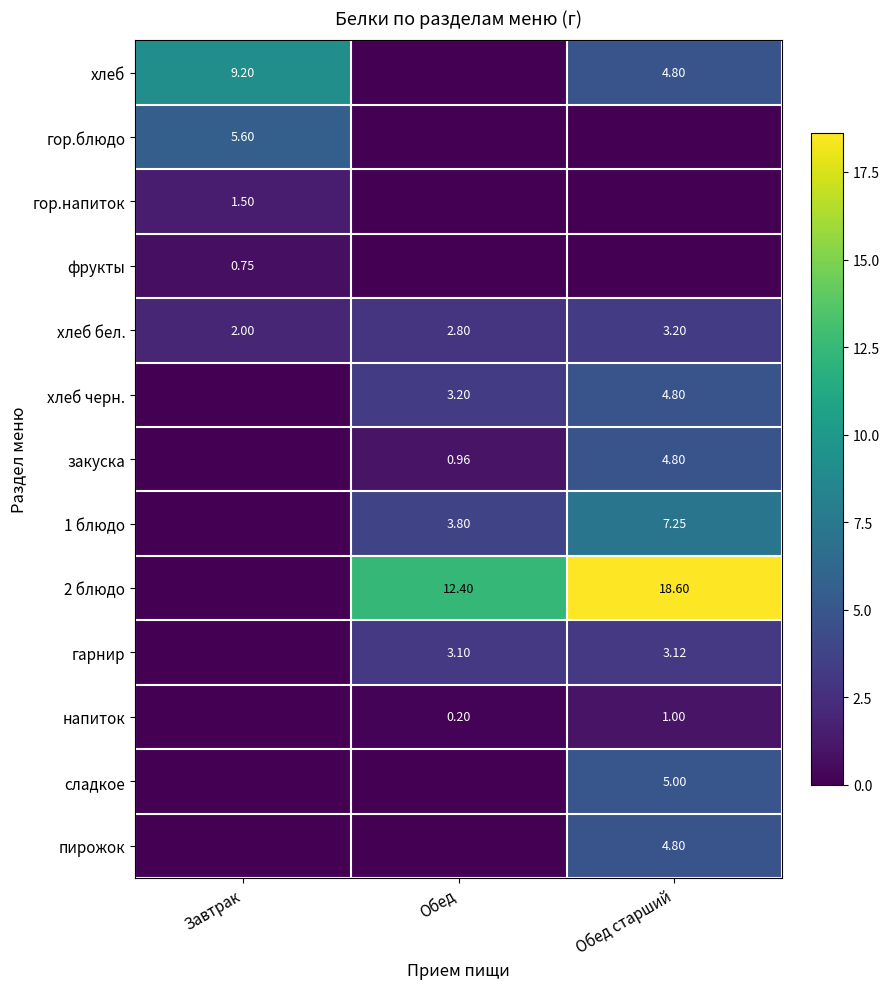

What is the spread (max minus min) of values at Завтрак?

9.2